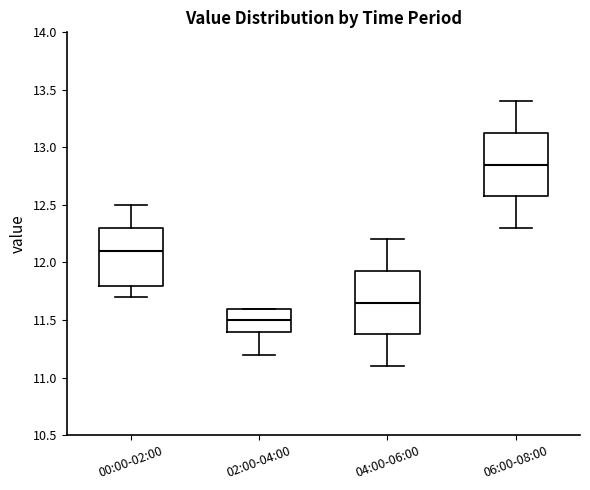

Which box's median line is the lowest?

02:00-04:00